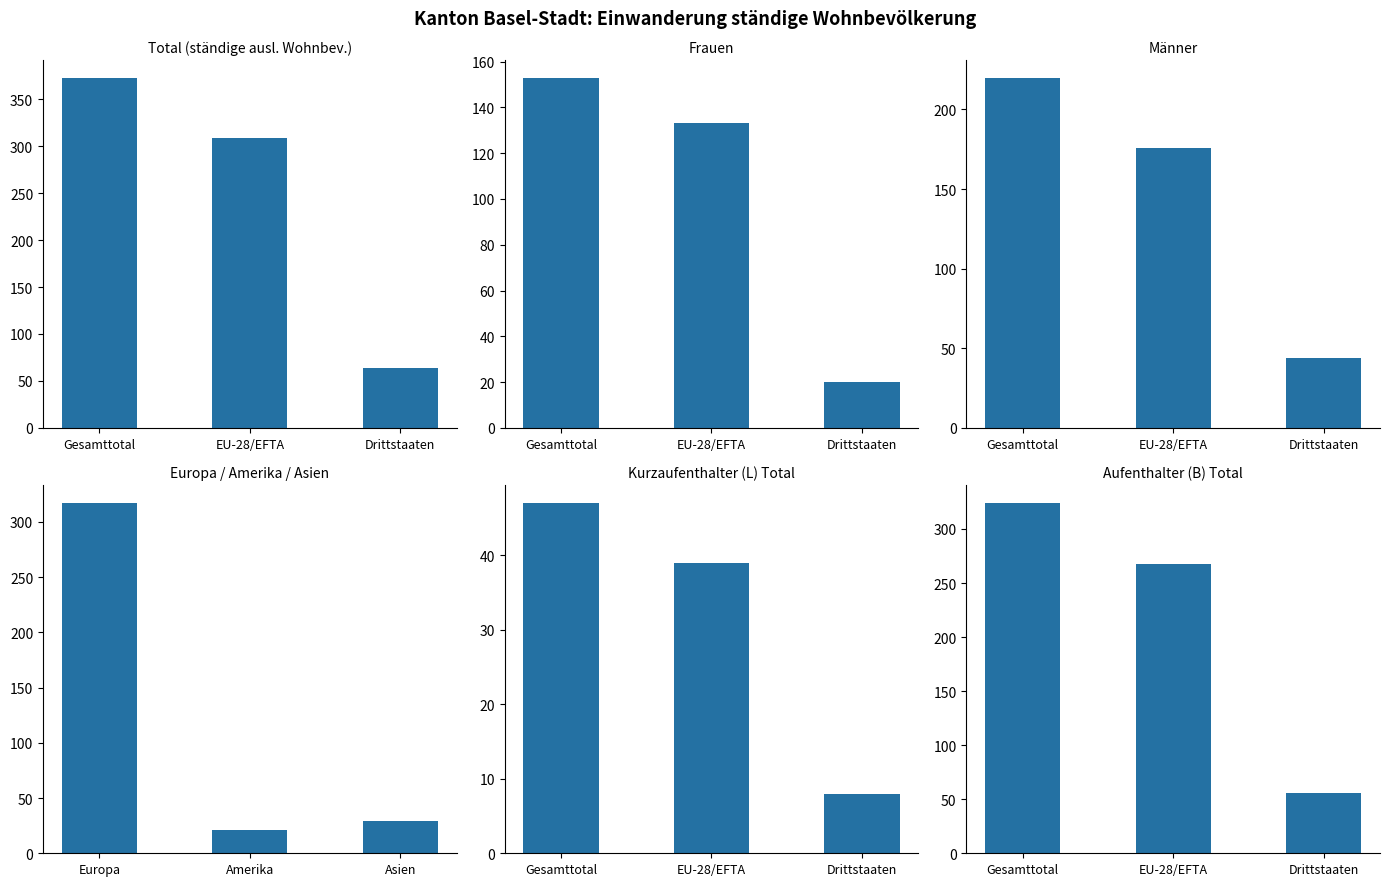

The value of Total (ständige ausl. Wohnbev.) at Drittstaaten is 17. True or false?

False